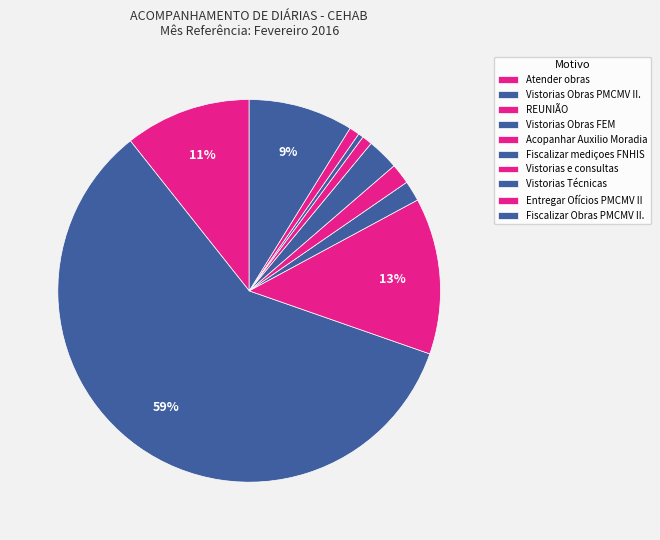

How many slices are in this pie chart?

10